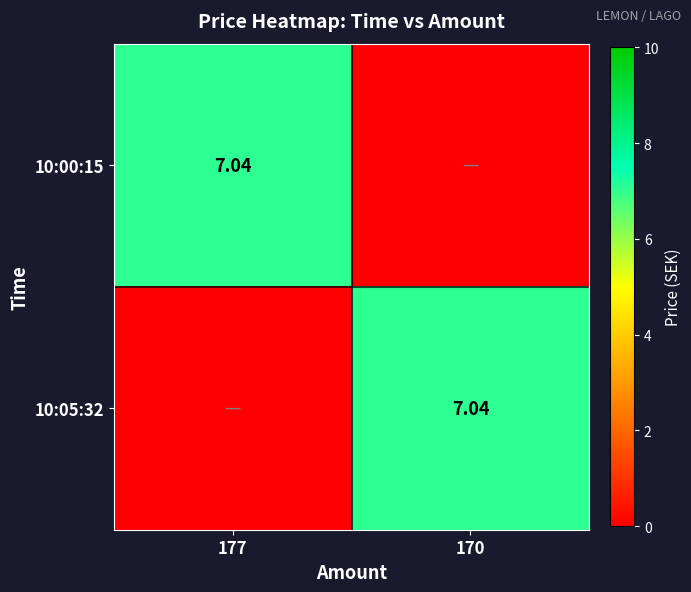

How many values in 10:05:32 are above zero?

1